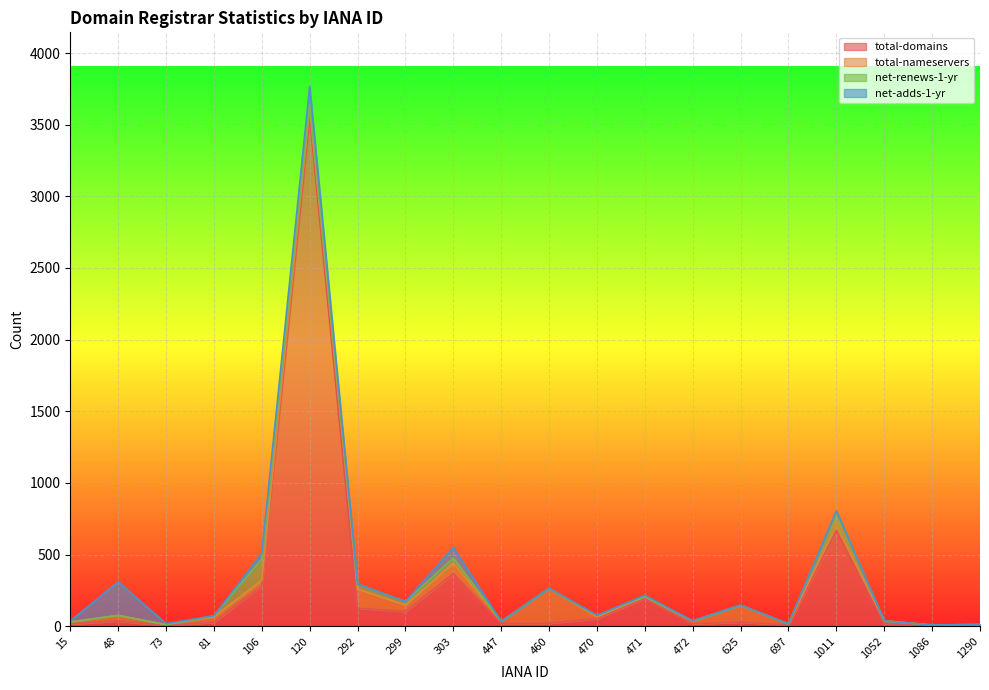

What is the maximum value shown in the chart?

3553